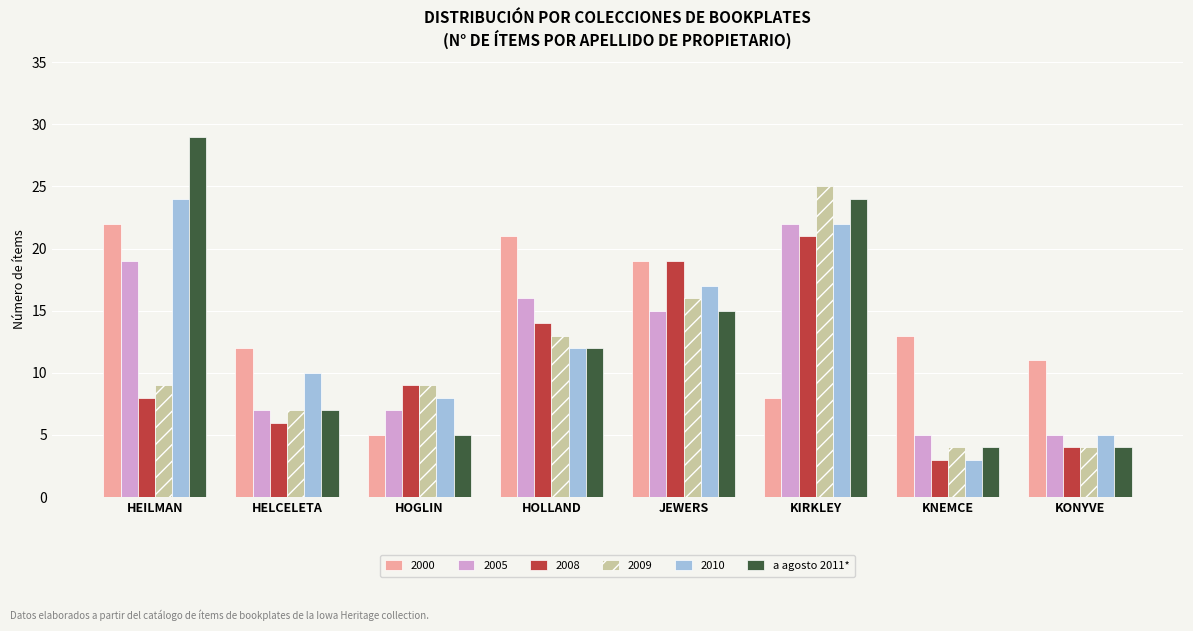

What is the label of the 5th bar from the left?

JEWERS